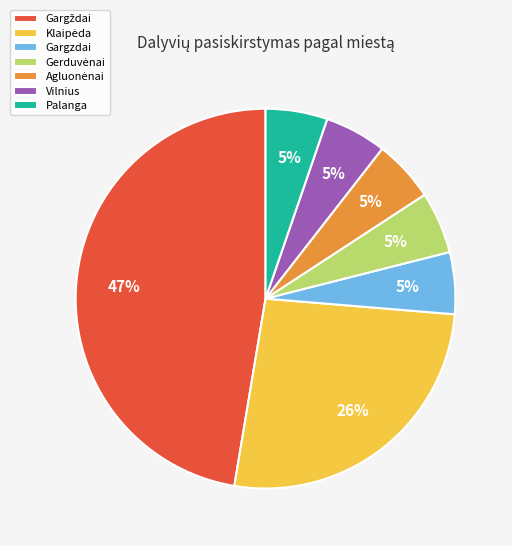

Count the number of slices in the pie.

7